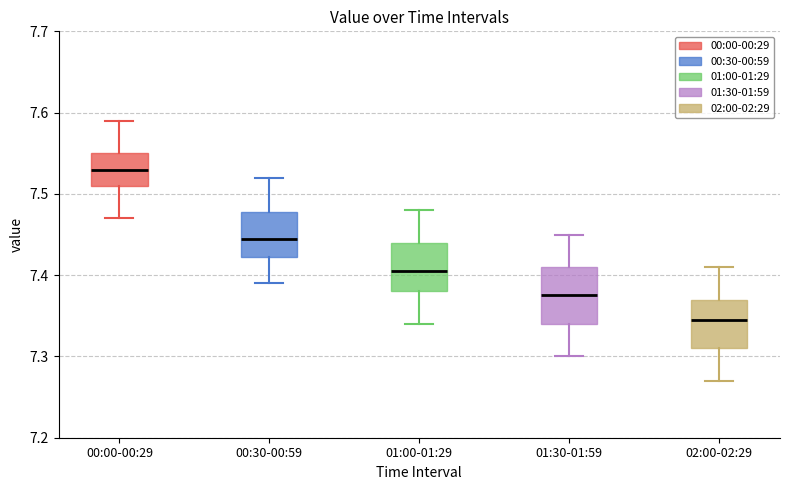

Which box has the lowest median line?

02:00-02:29